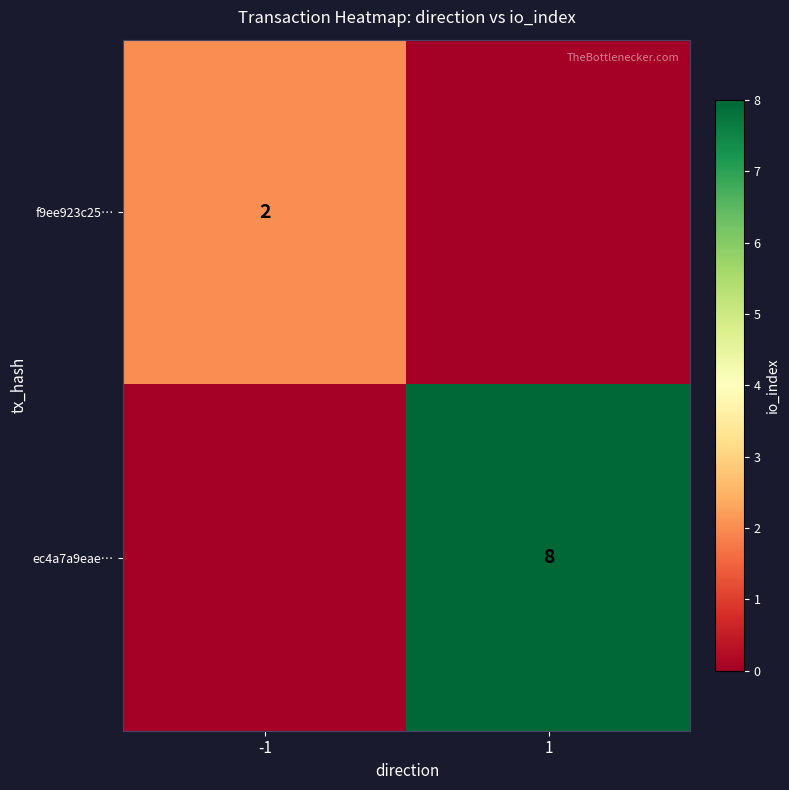

How many categories are shown in the chart?

2